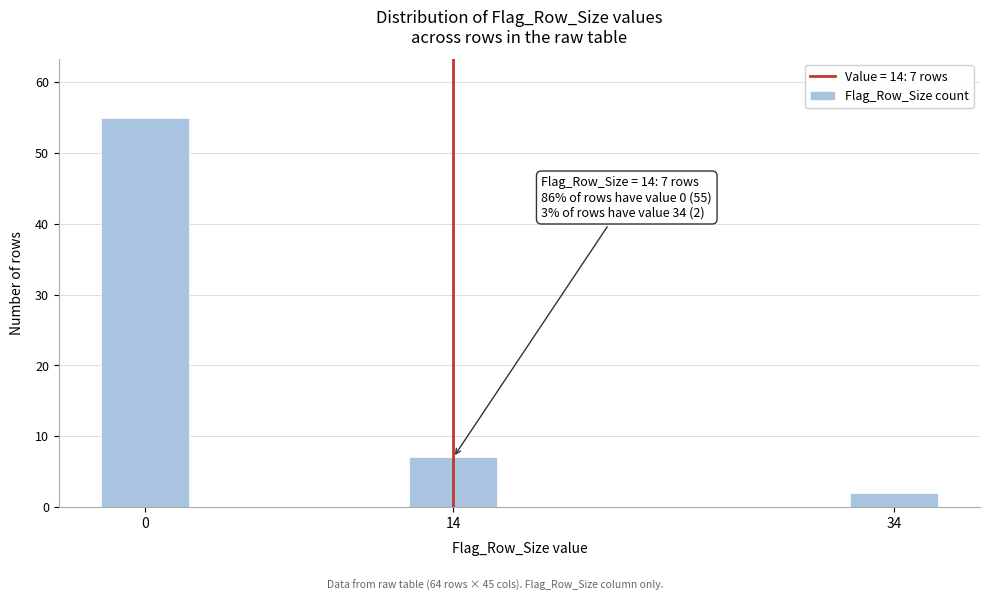

Reading left to right, transcribe all the data shown in this chart.

55	7	2